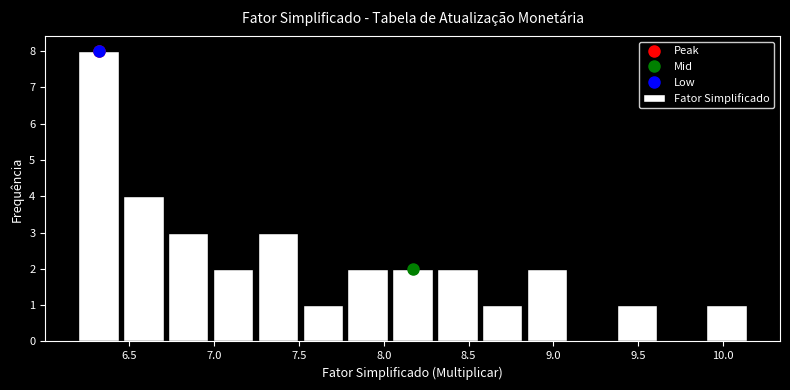

Reading left to right, transcribe this chart: for each bar, give the range it covers on the x-axis and its height. Neither the bar edges nor the heights are printed on the chart, so give them approximately, as read against the axes.

6.20 to 6.45: 8
6.45 to 6.70: 4
6.70 to 7.00: 3
7.00 to 7.25: 2
7.25 to 7.50: 3
7.50 to 7.75: 1
7.75 to 8.05: 2
8.05 to 8.30: 2
8.30 to 8.55: 2
8.55 to 8.85: 1
8.85 to 9.10: 2
9.10 to 9.35: 0
9.35 to 9.60: 1
9.60 to 9.90: 0
9.90 to 10.15: 1